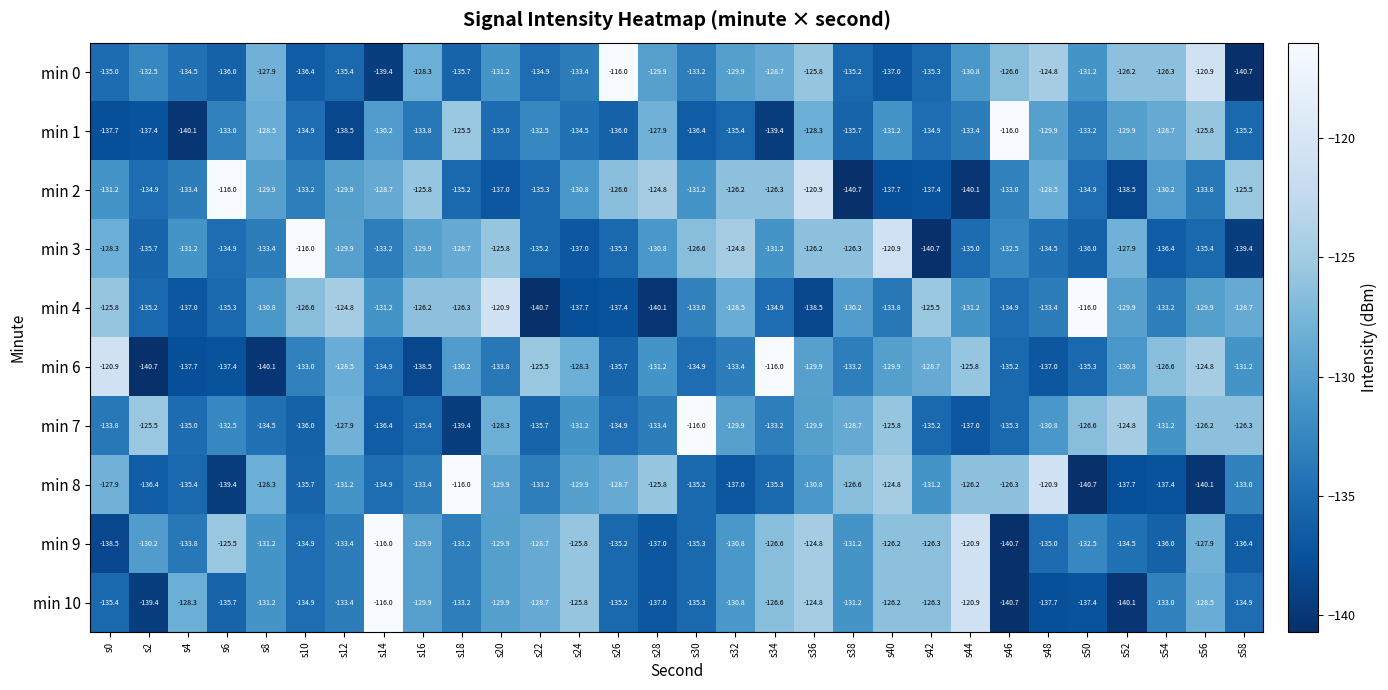

Rank the series at s58 from lowest to highest value.

min 0, min 3, min 9, min 1, min 10, min 8, min 6, min 4, min 7, min 2